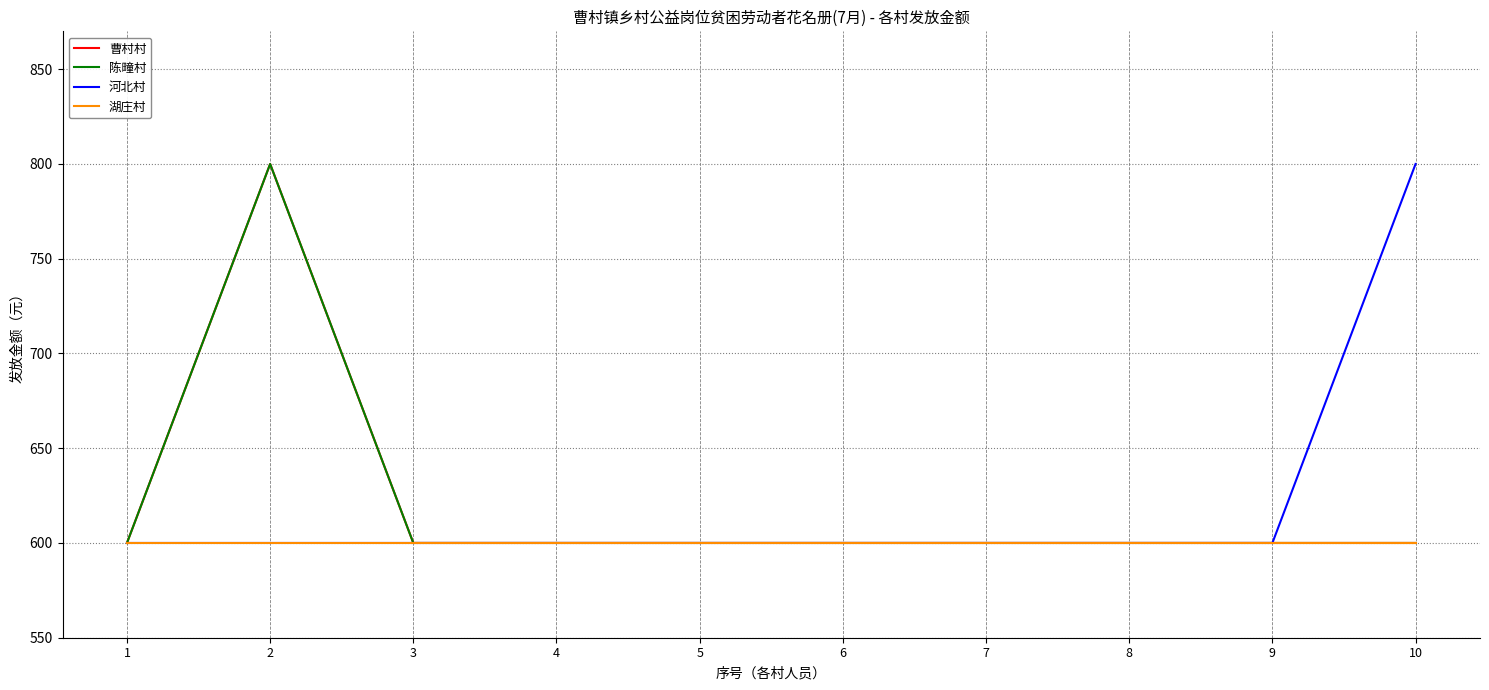

True or false: 陈疃村 and 曹村村 cross at least once.

False